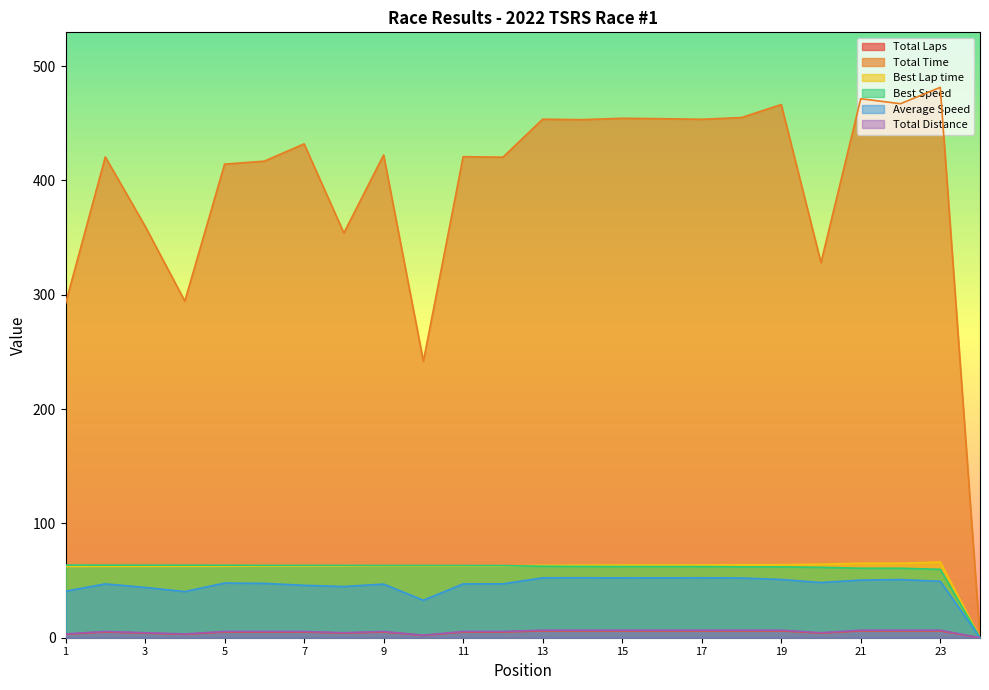

Between 1 and 6, which series saw the biggest shift?

Total Time